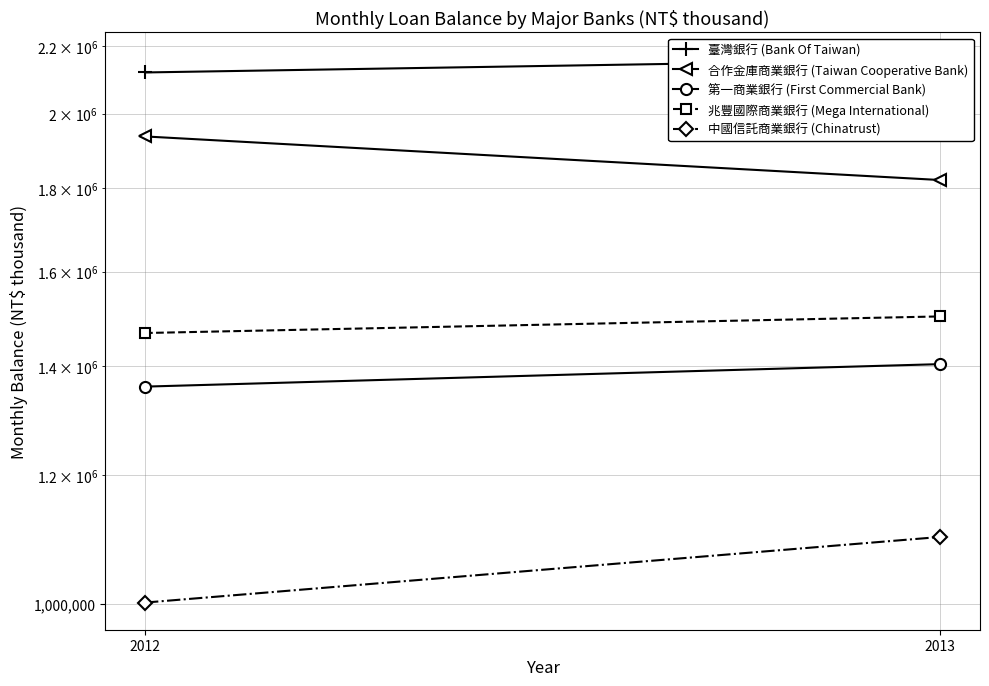

Which series has the widest spread of values?

合作金庫商業銀行 (Taiwan Cooperative Bank)